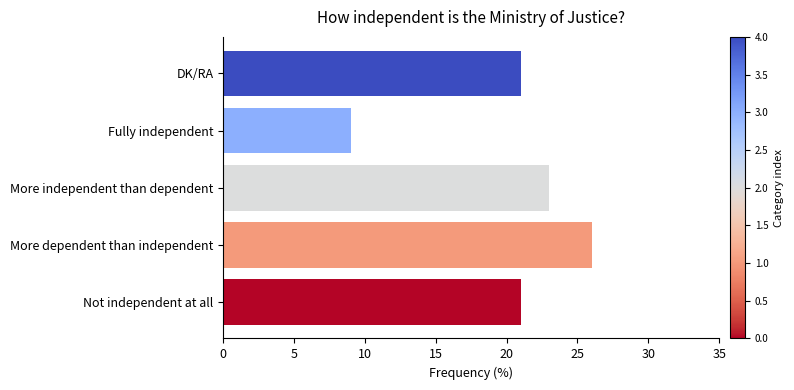

Which label corresponds to the smallest value in the chart?

Fully independent